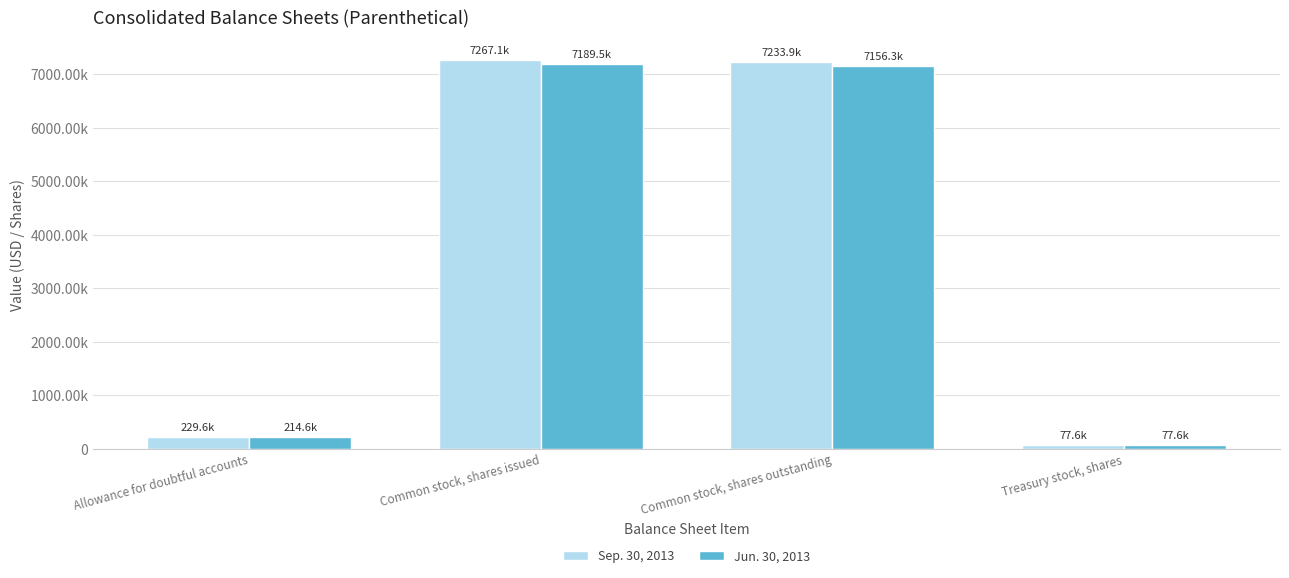

What is the label of the 4th bar from the right?

Allowance for doubtful accounts